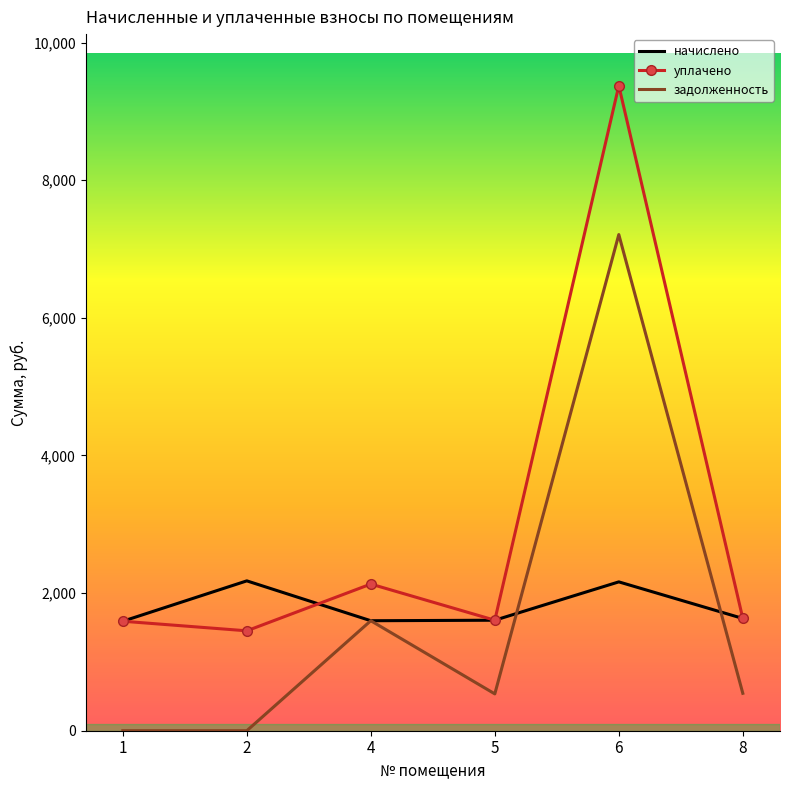

The задолженность series shows 0.0 at 1. True or false?

True